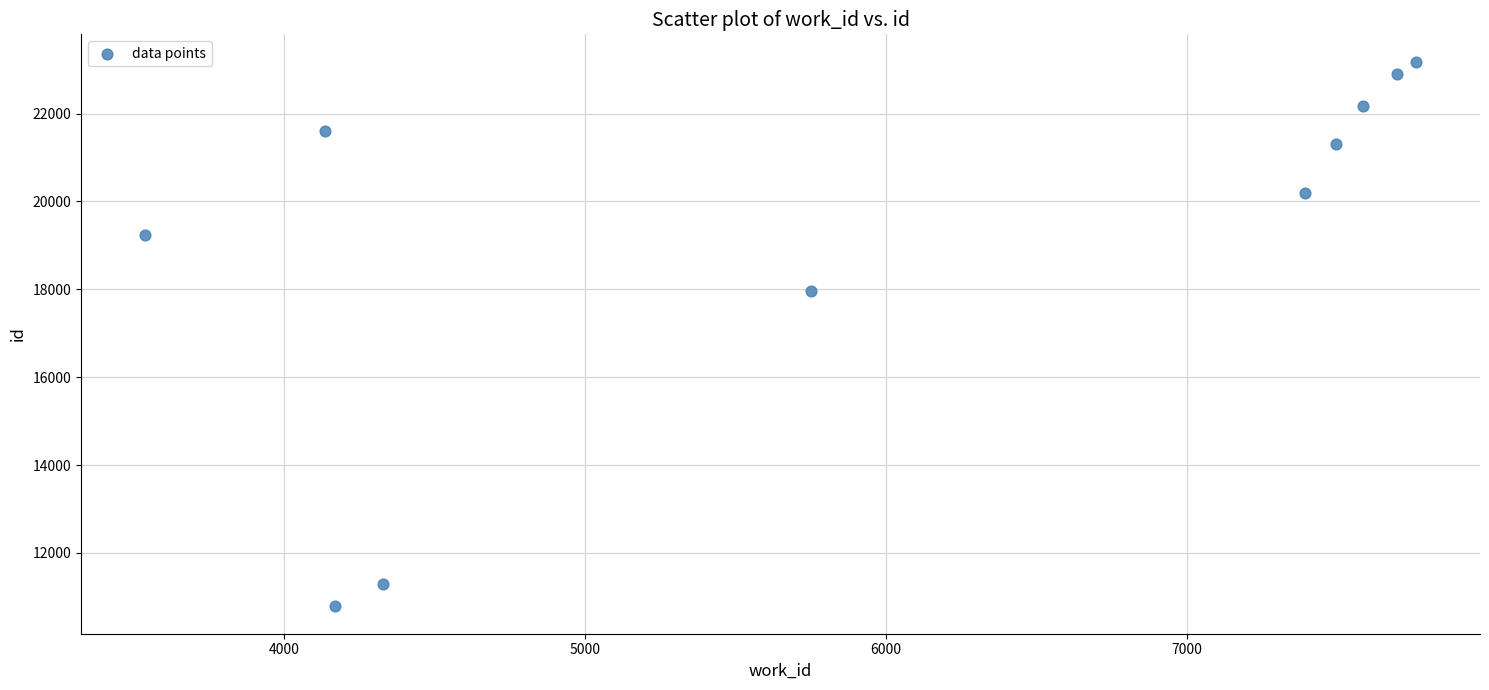

What is the average Y value?

19063